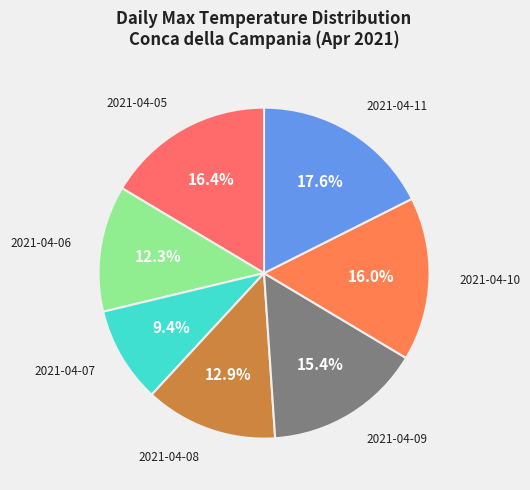

Which category has the smallest portion of the pie?

2021-04-07